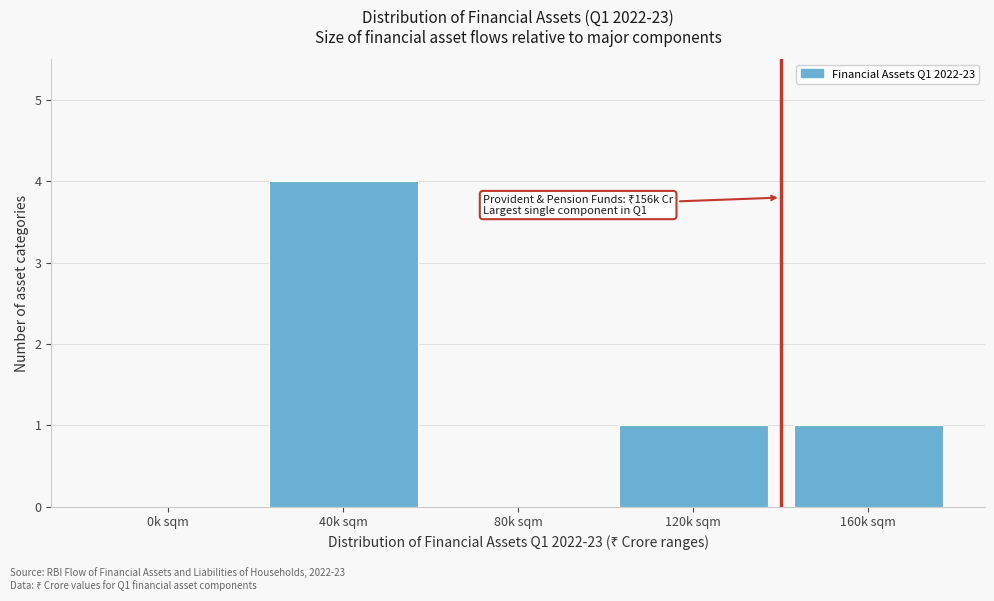

Reading right to left, what are all the values shown in this chart?

160k sqm=1	120k sqm=1	80k sqm=0	40k sqm=4	0k sqm=0